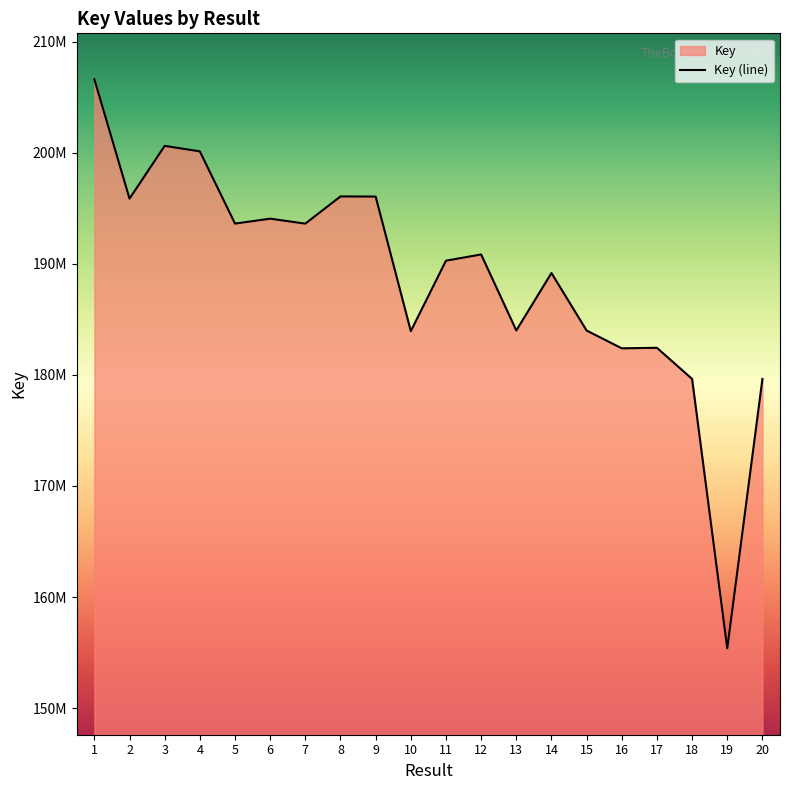

Where is the first local maximum?

3